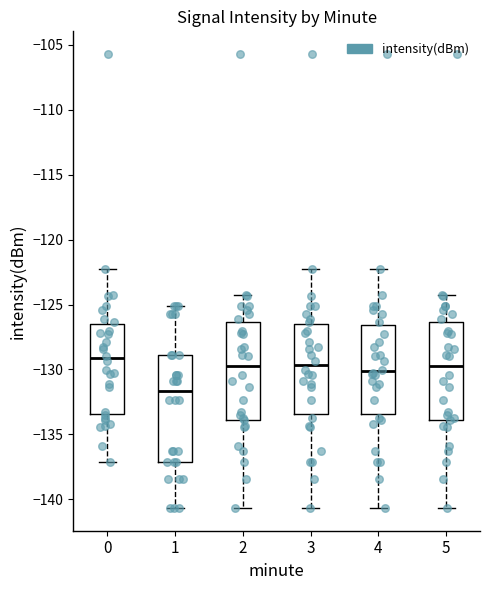

Where is the upper edge of the box at x = 0 on the y-axis? The values are not printed on the chart, so give them approximately, as read against the axis.

-126.5